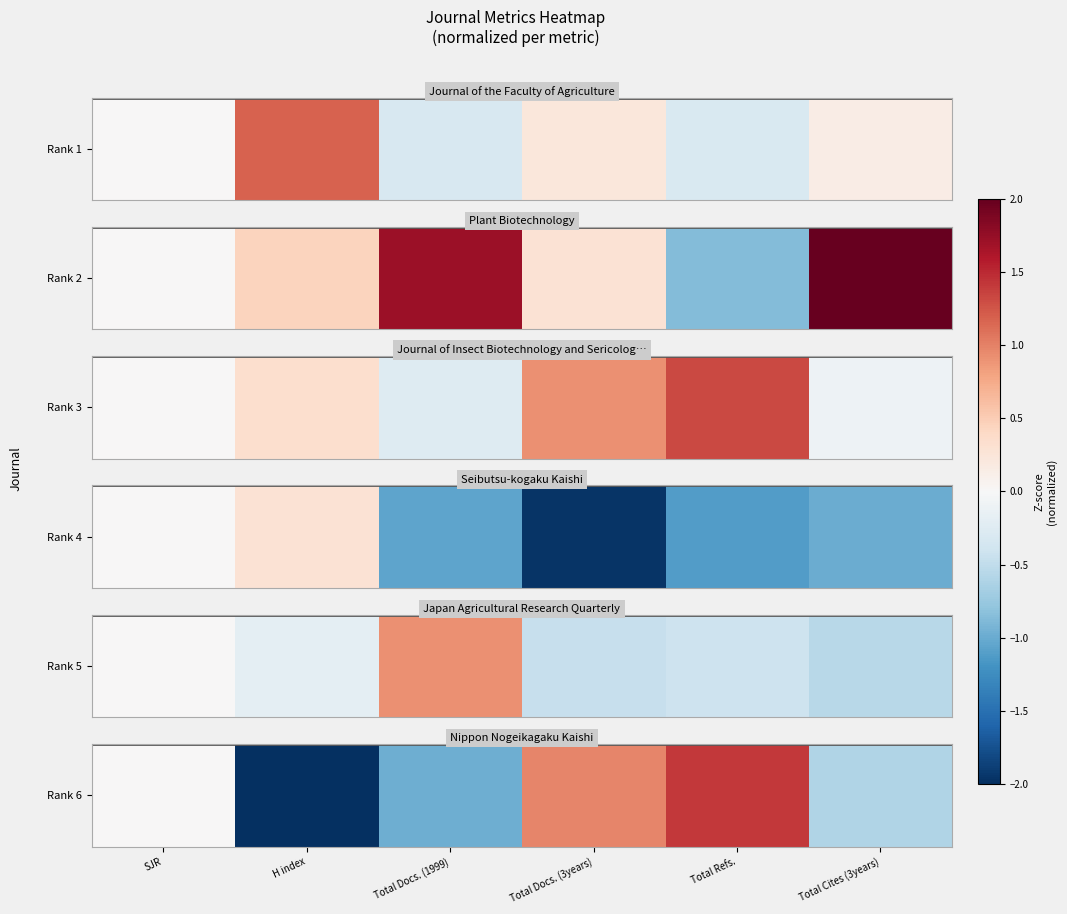

Which has a higher value, Total Docs. (3years) or SJR?

Total Docs. (3years)